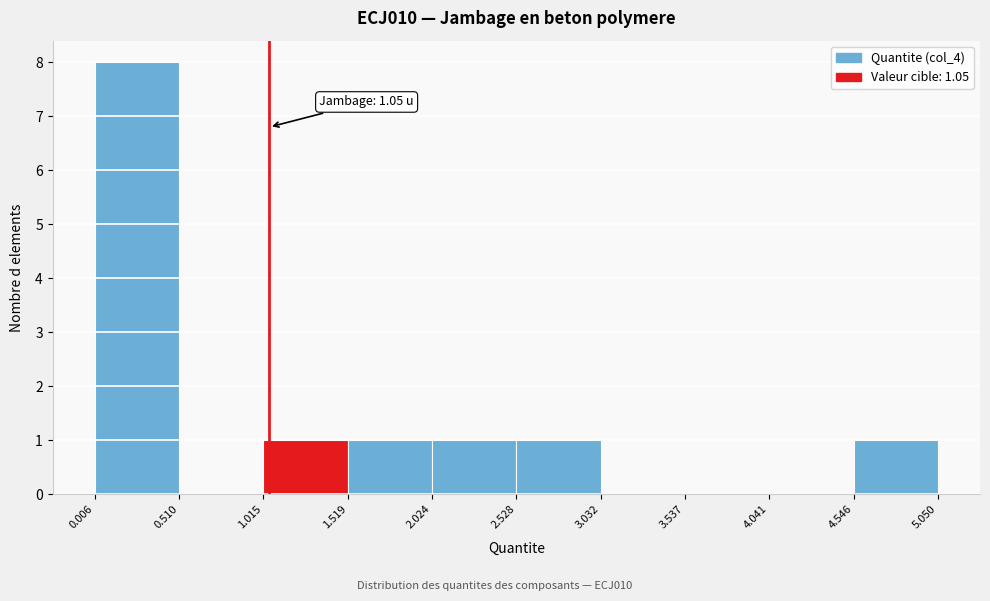

Which range on the x-axis has the tallest bar?

0.006 to 0.510